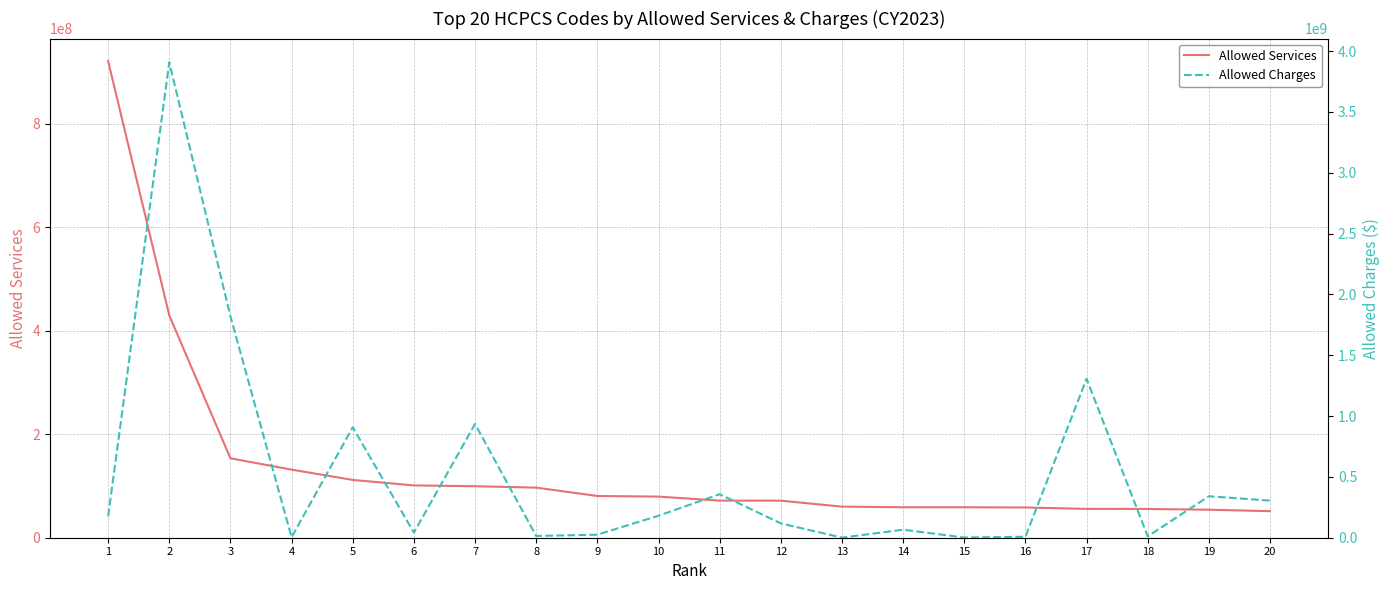

What is the lowest value of the Allowed Services series?

51263439.5